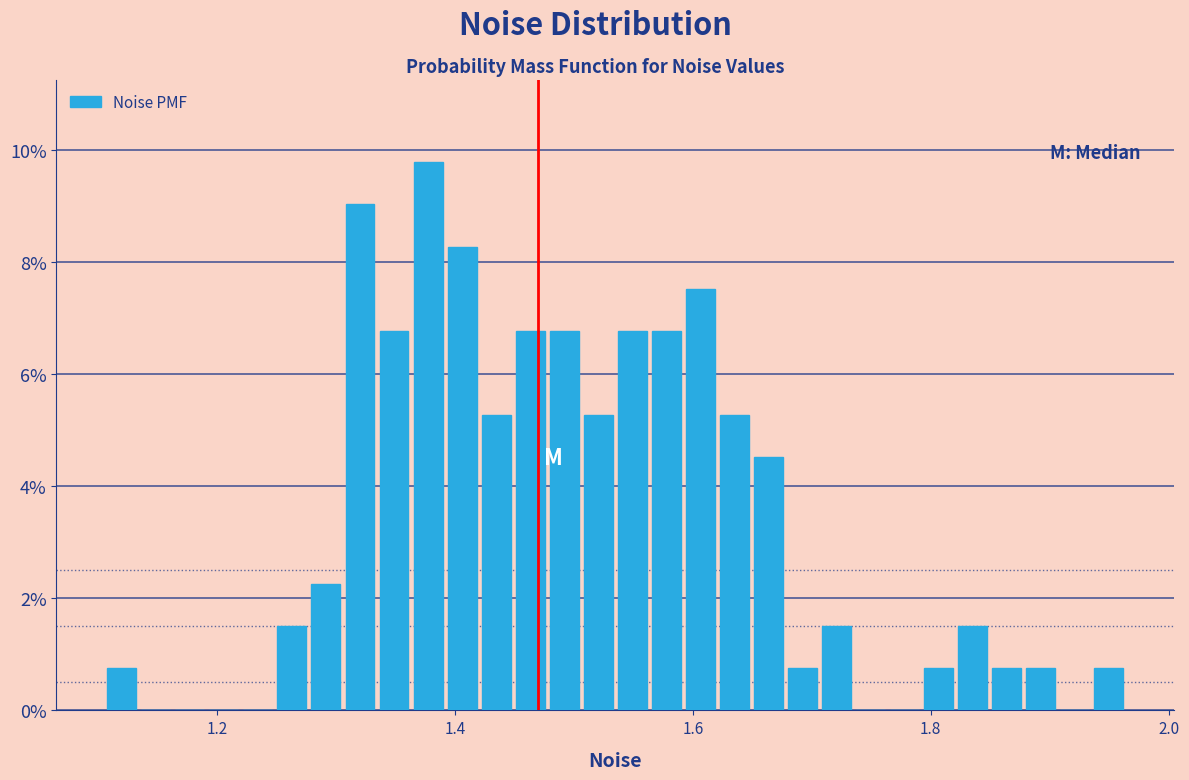

Read against the x-axis, roughly where is the centre of the tallest bar?

1.38